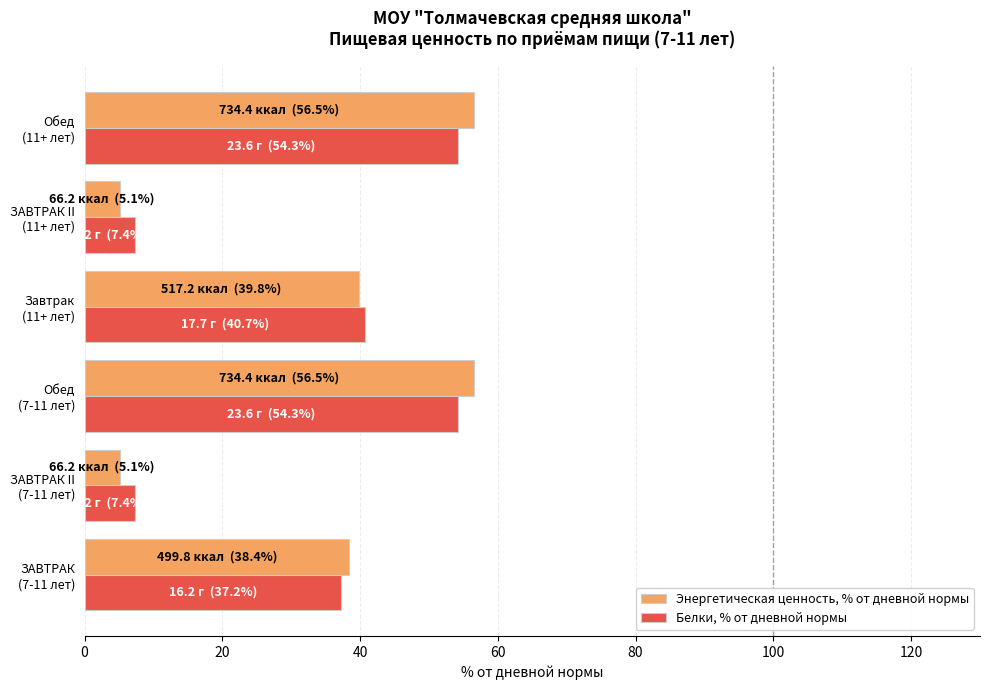

Rank the series by their average value, from lowest to highest.

Белки, % от дневной нормы, Энергетическая ценность, % от дневной нормы